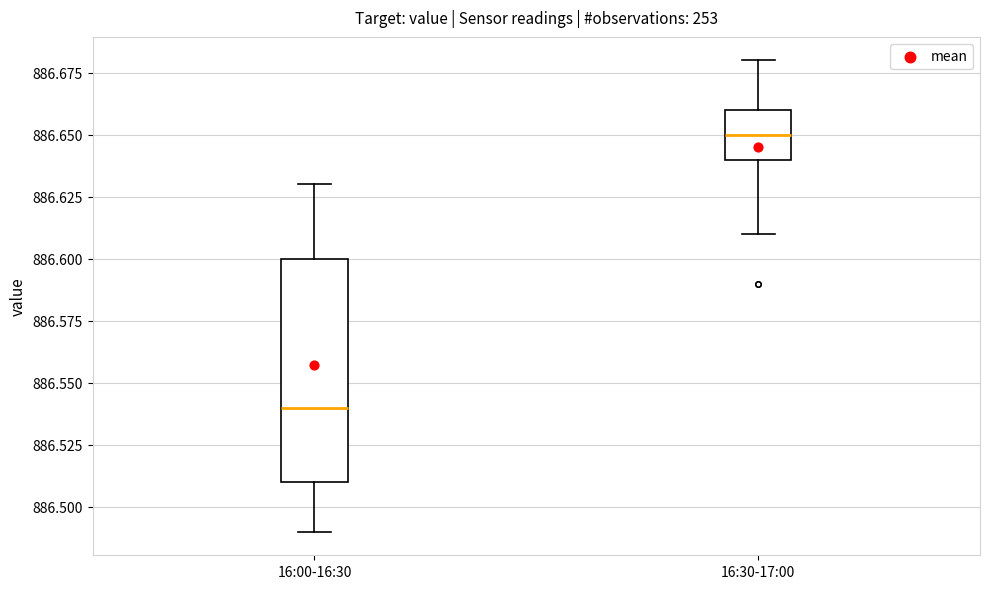

Which box is the tallest, from its lower edge to its upper edge?

16:00-16:30